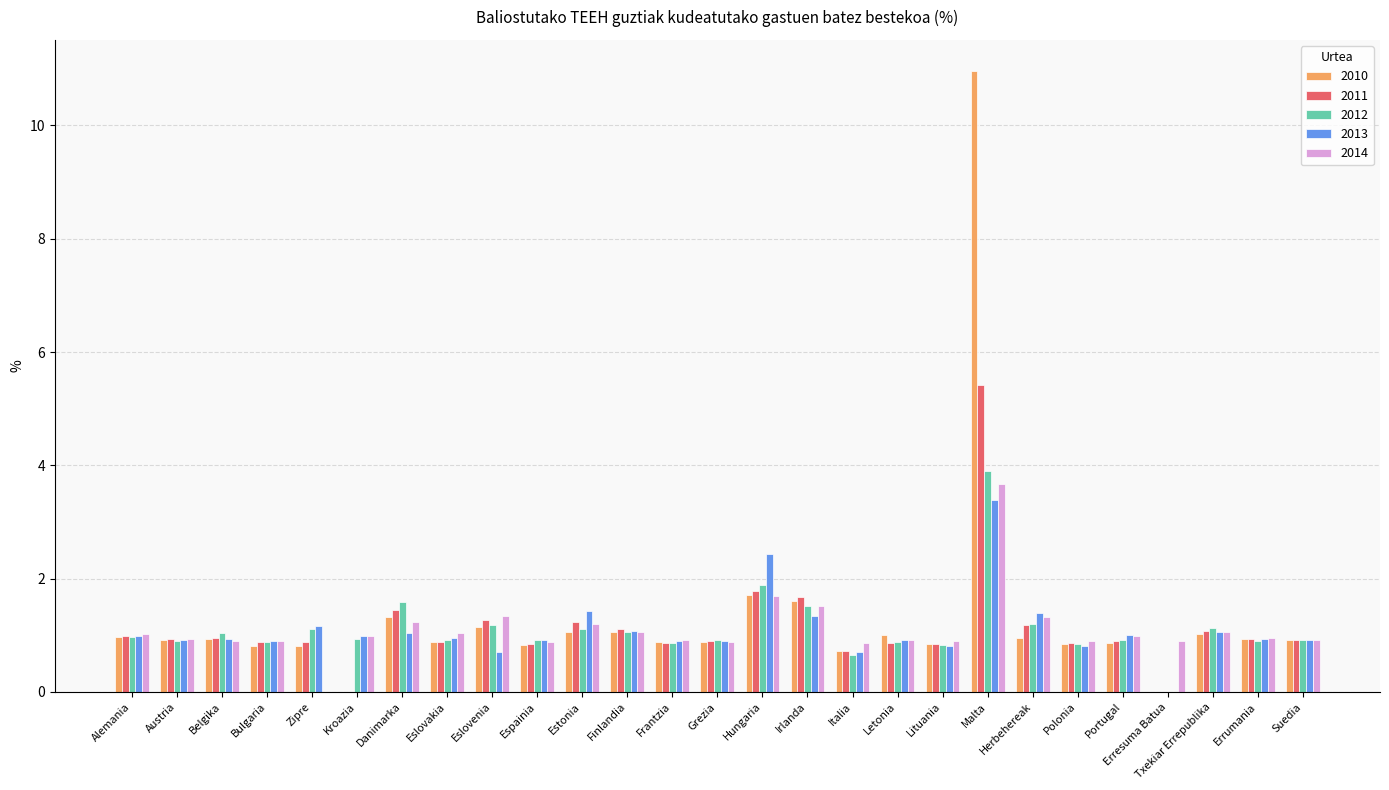

Are the bars grouped side by side (vs. stacked)?

Yes